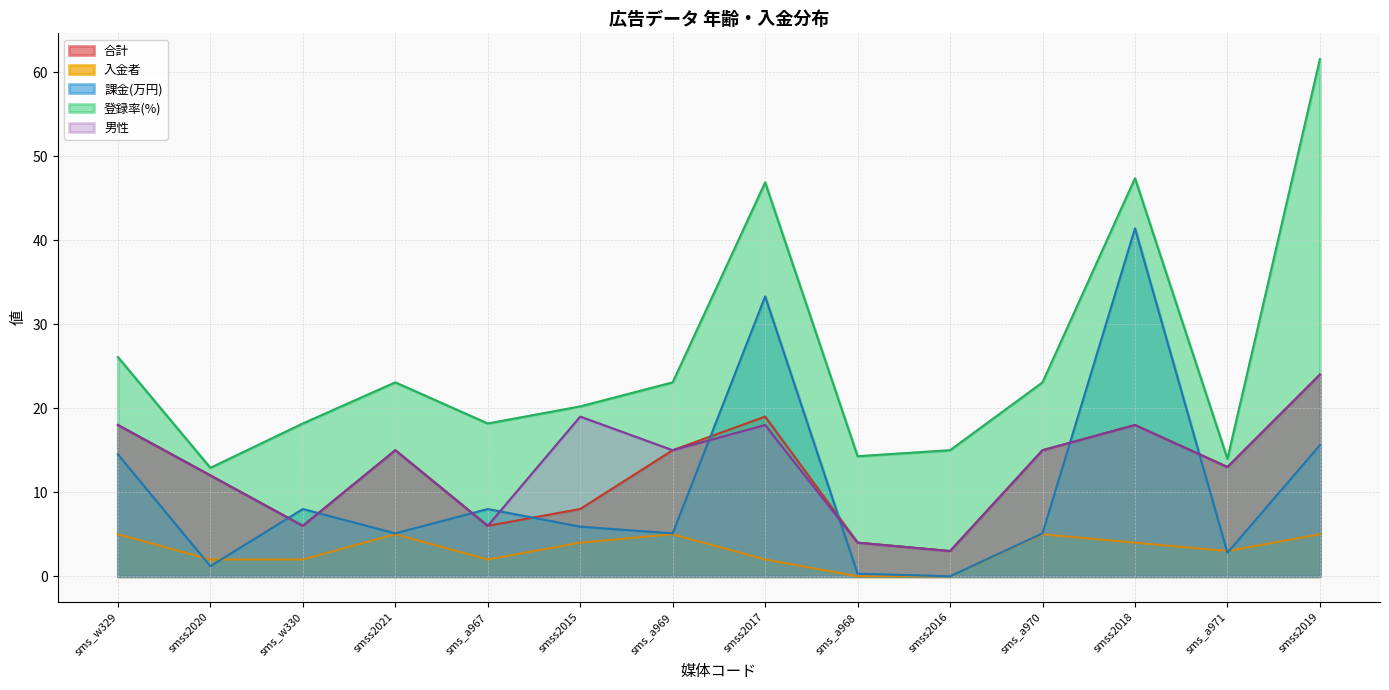

What are all the series names shown in the legend?

合計, 入金者, 課金(万円), 登録率(%), 男性